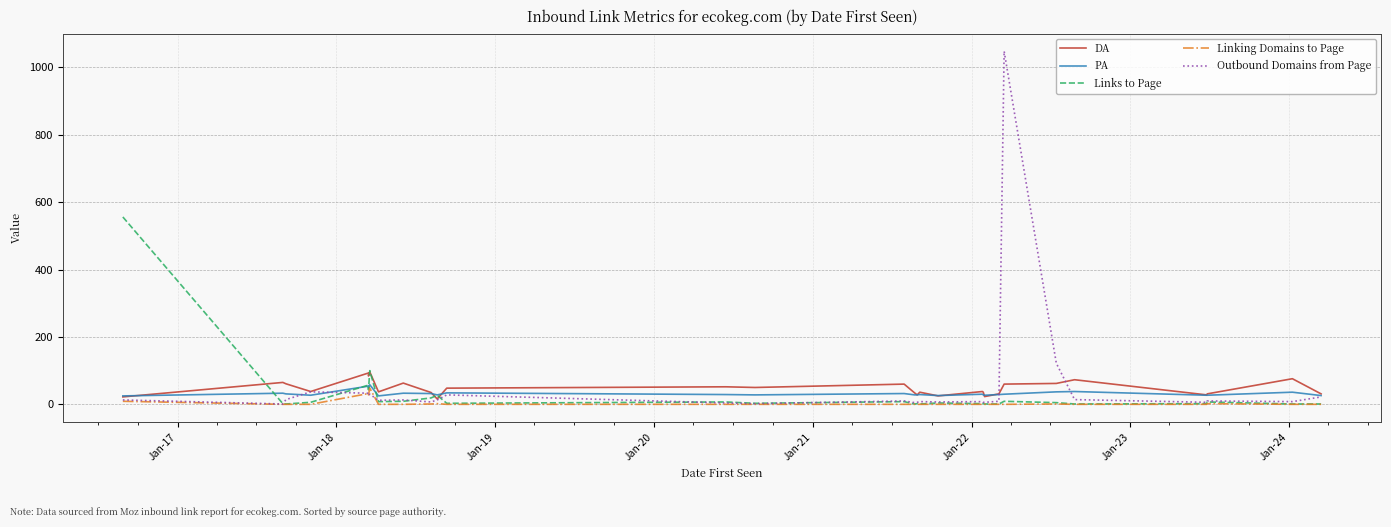

How many lines are shown in the chart?

5